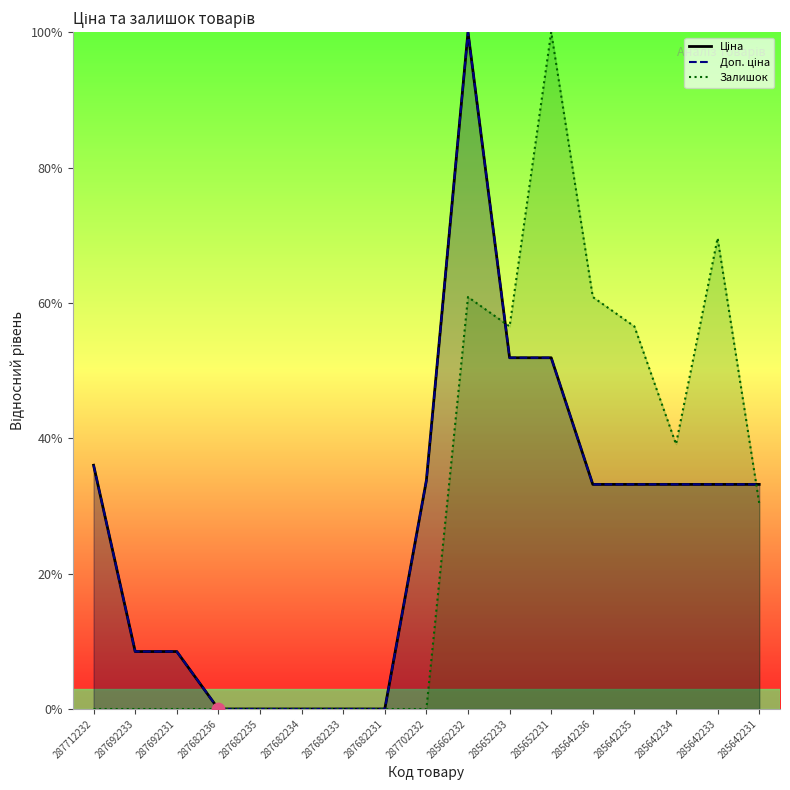

Is the value of Залишок at 287682236 greater than the value of Ціна at 287682235?

No